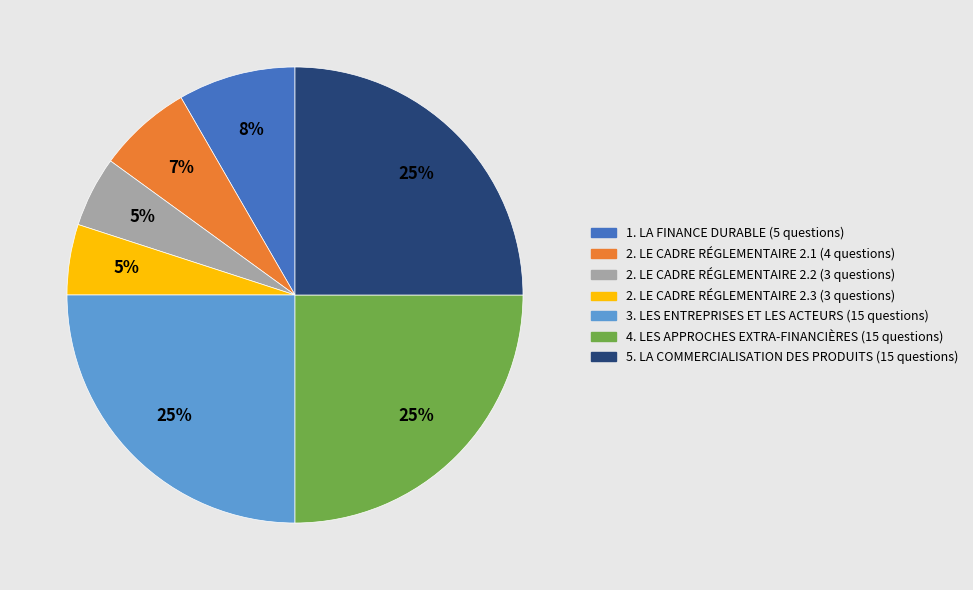

Is there any slice that represents more than half of the pie?

No